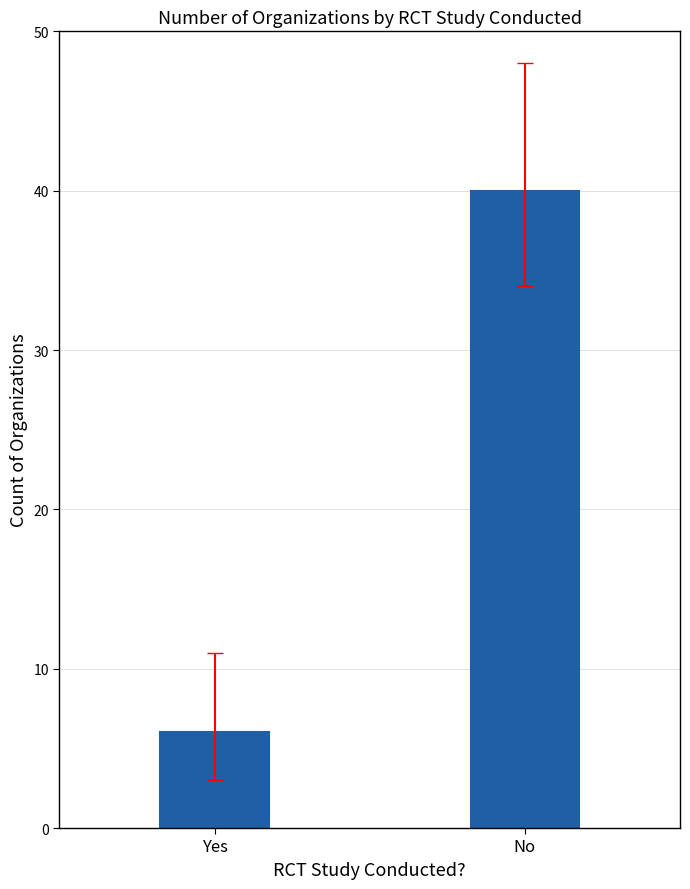

Which category has the highest value across all series?

No